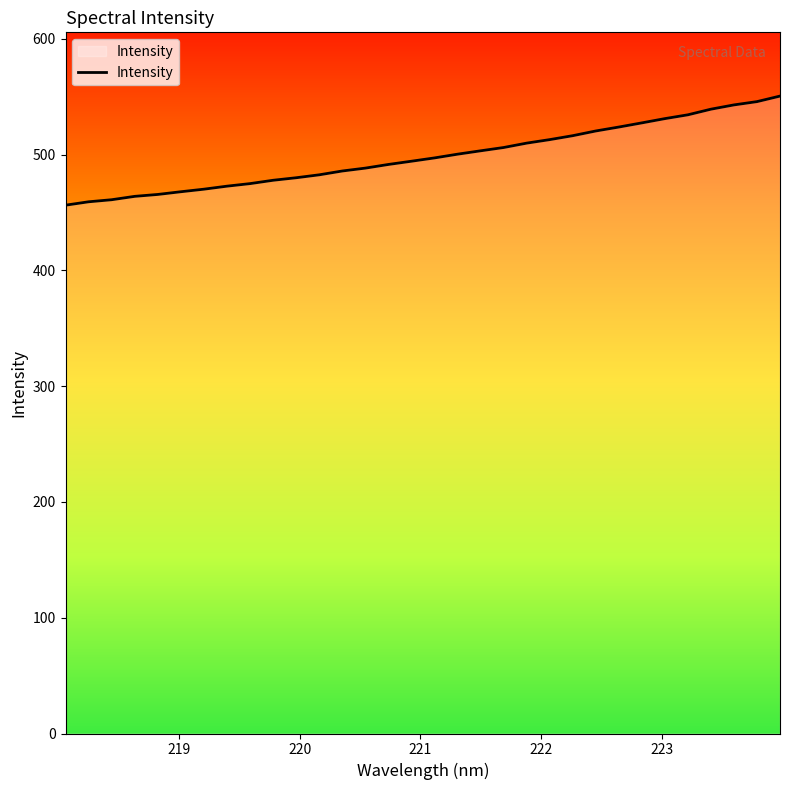

What is the minimum value shown in the chart?

456.3